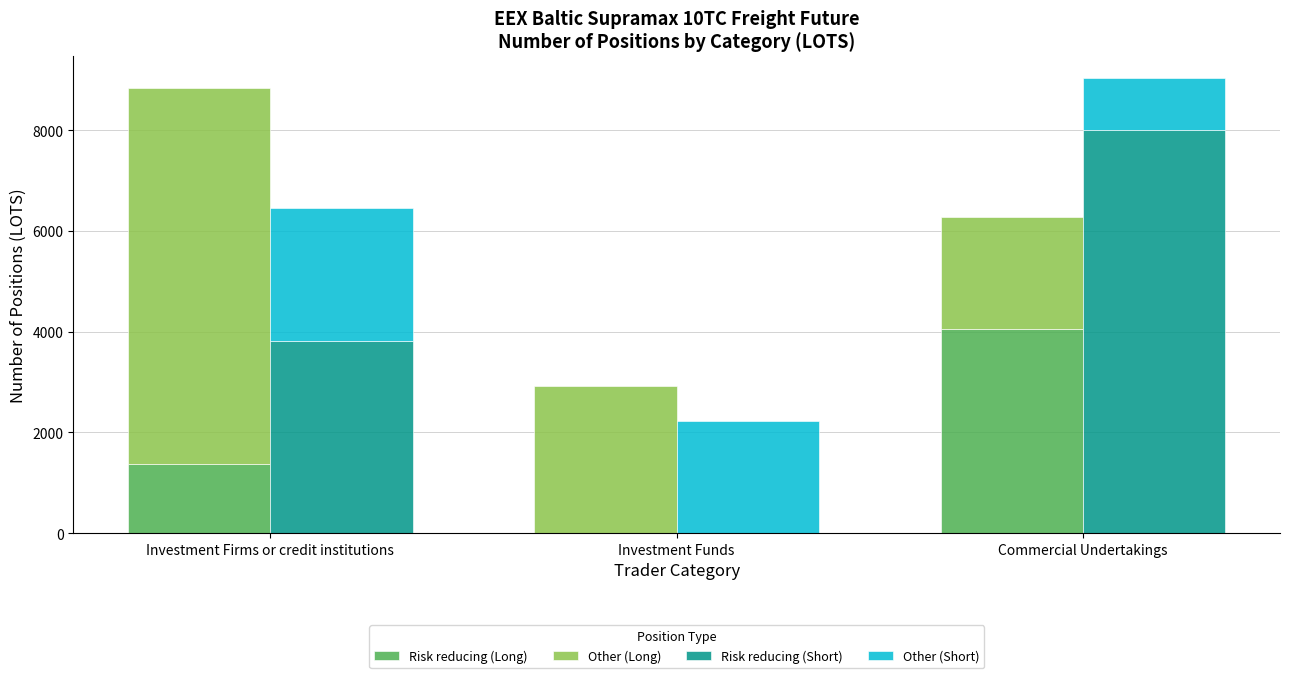

Between Investment Funds and Commercial Undertakings, which series saw the biggest shift?

Risk reducing (Short)